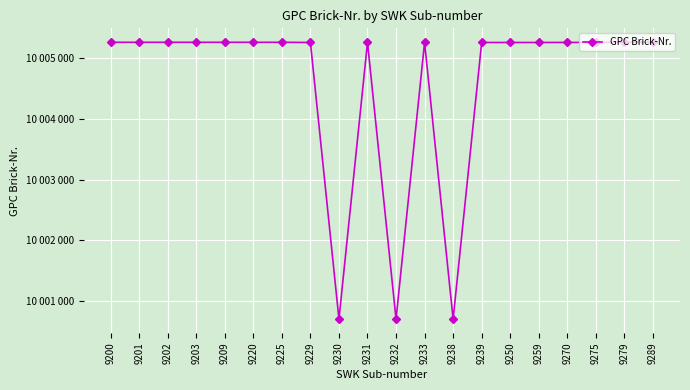

Is this an area chart (filled region under the line)?

No